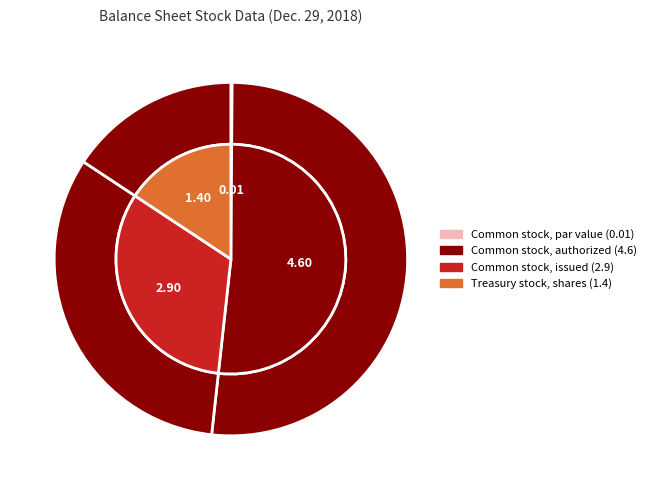

Rank the categories by value from lowest to highest.

Common stock, par value, Treasury stock, shares, Common stock, issued, Common stock, authorized